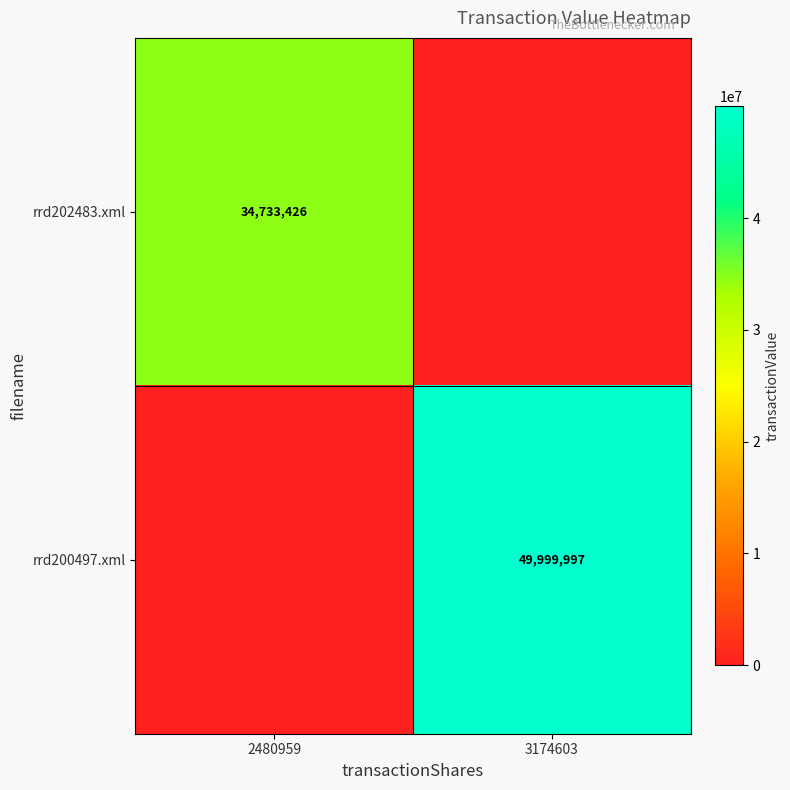

True or false: rrd200497.xml has a value of 78253960 at 3174603.

False